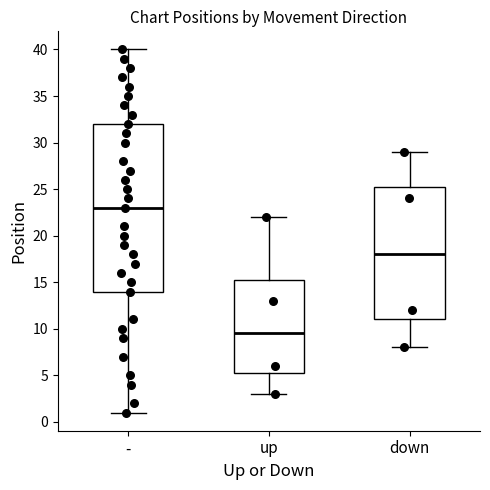

Where does the upper whisker of the box for down end on the y-axis? The values are not printed on the chart, so give them approximately, as read against the axis.

29.0